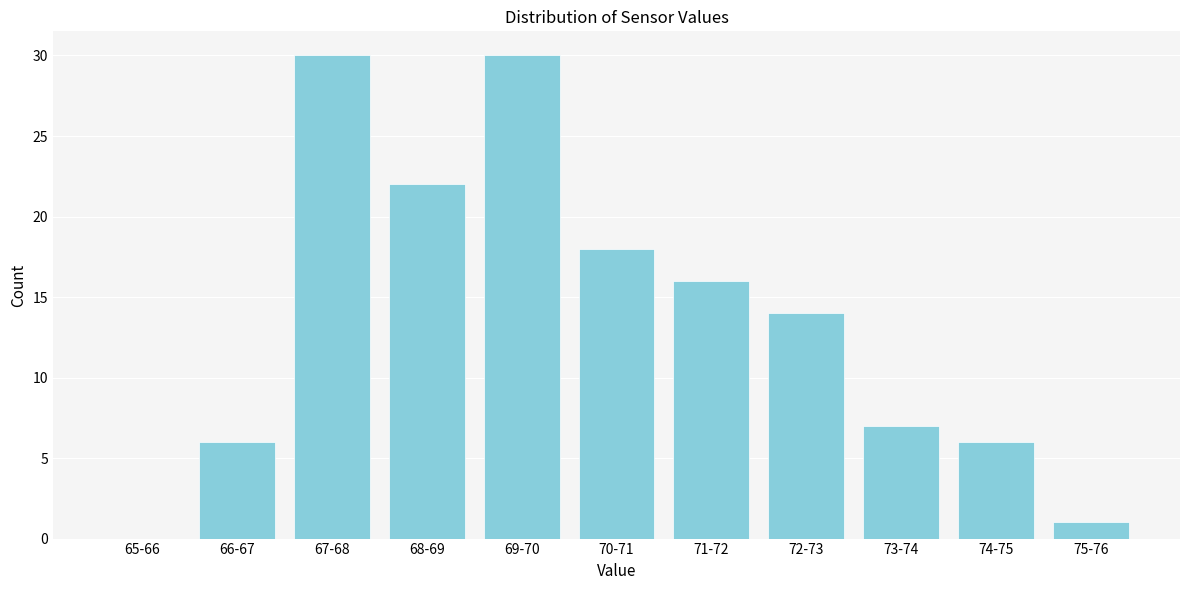

Reading left to right, what are all the values shown in this chart?

65-66=0	66-67=6	67-68=30	68-69=22	69-70=30	70-71=18	71-72=16	72-73=14	73-74=7	74-75=6	75-76=1